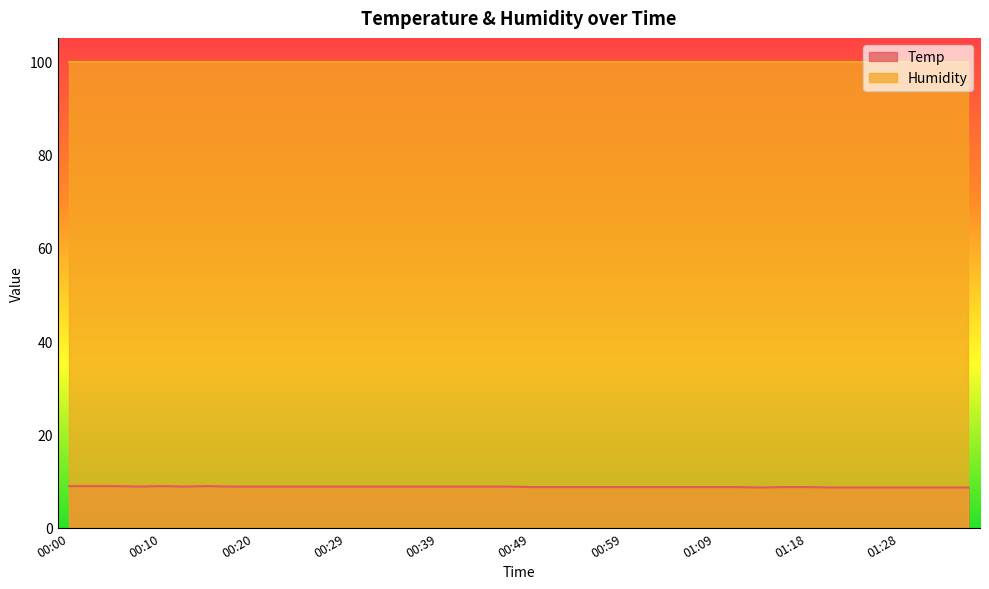

Is it true that the value at 01:21 is 8.6?

True